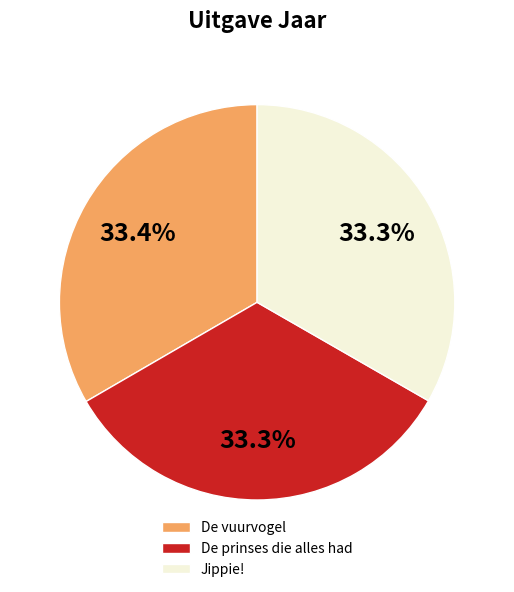

How many segments does this pie chart have?

3